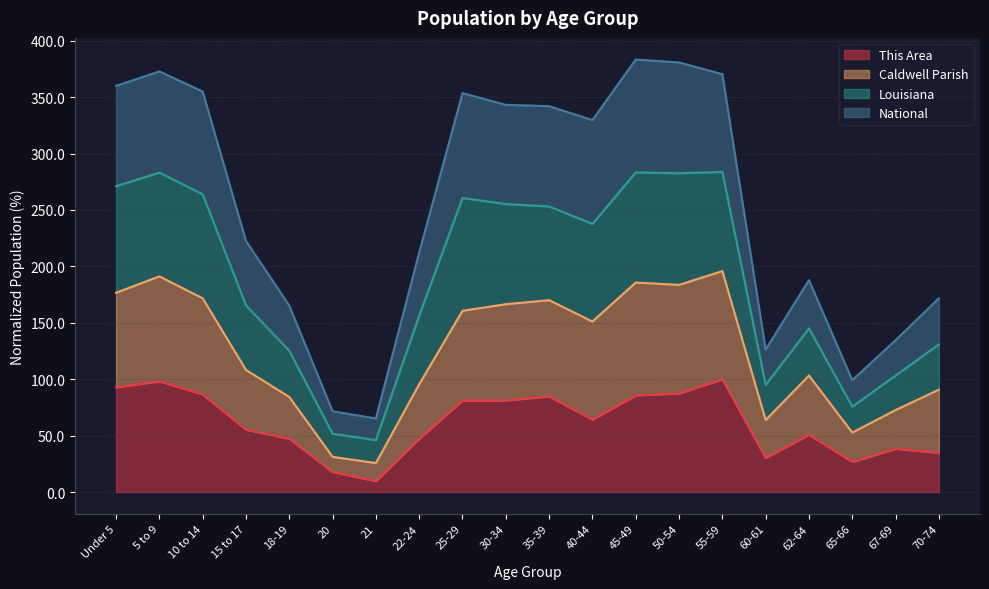

What is the total value across all series at 35-39?

342.0